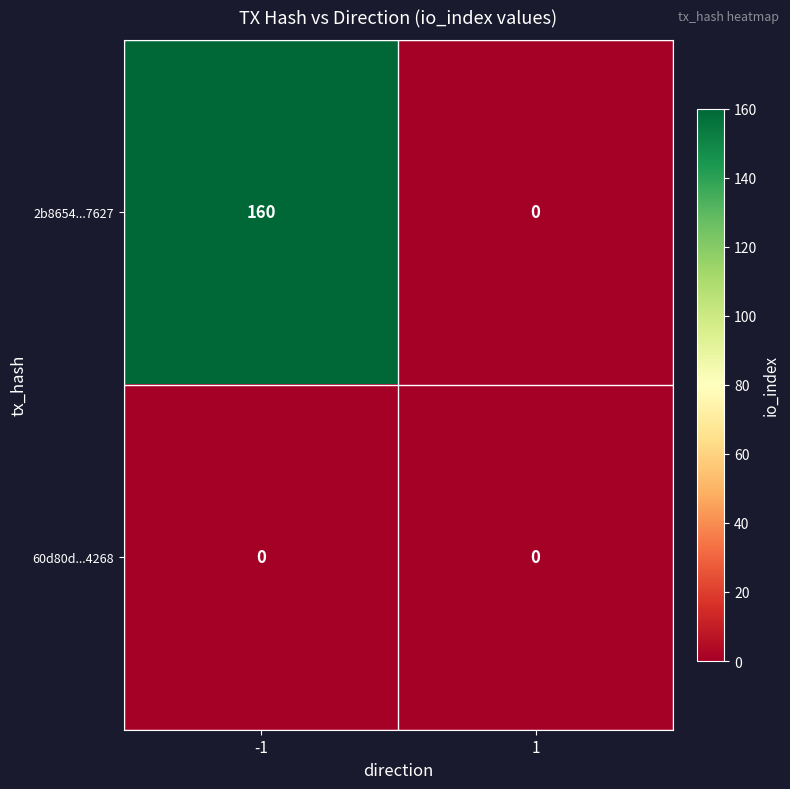

Reading right to left, list all the values displayed in this chart.

2b8654...7627: 1=0	-1=160
60d80d...4268: 1=0	-1=0